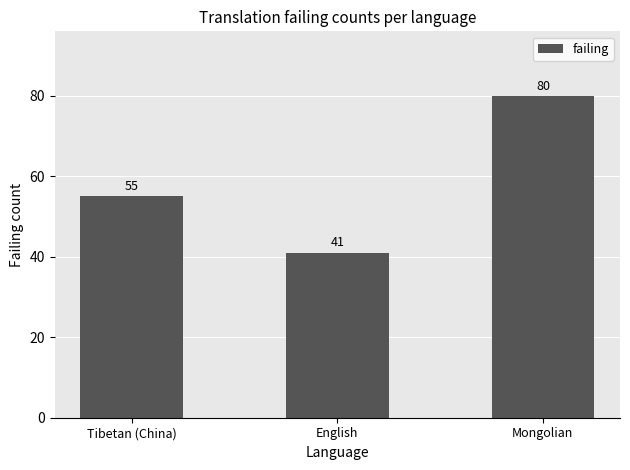

Reading left to right, extract all data points from this chart.

55	41	80